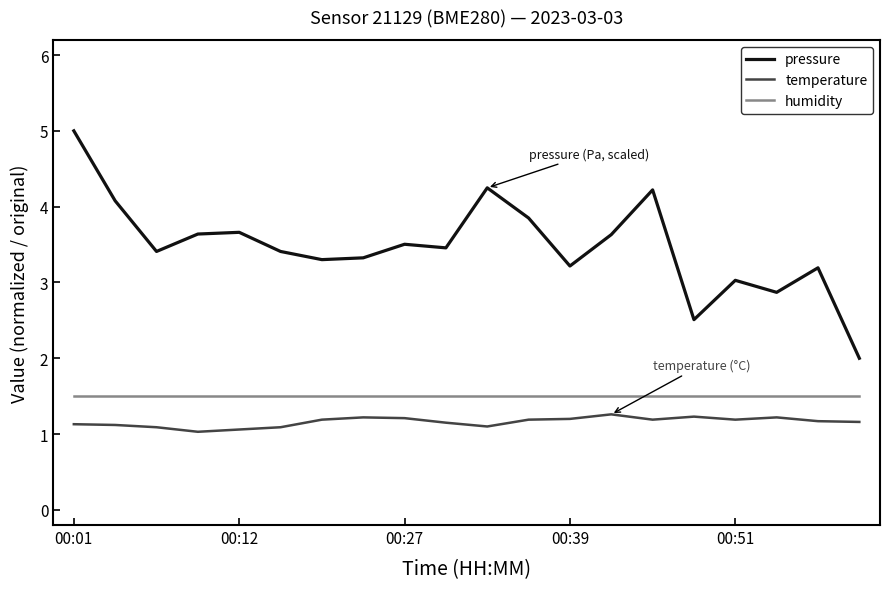

True or false: temperature has more than 2 points higher than both neighbors.

True